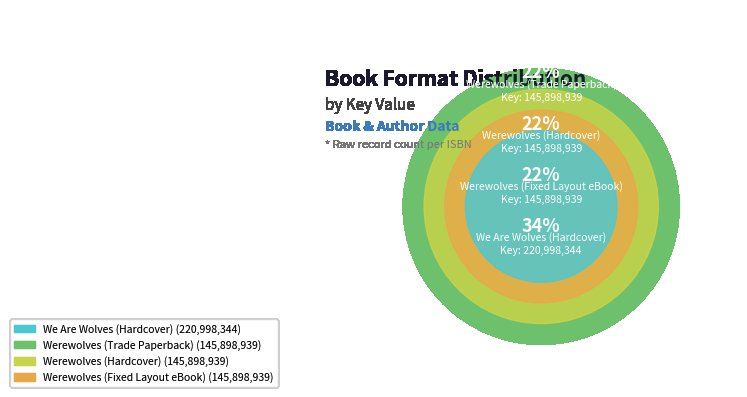

Count the number of slices in the pie.

4